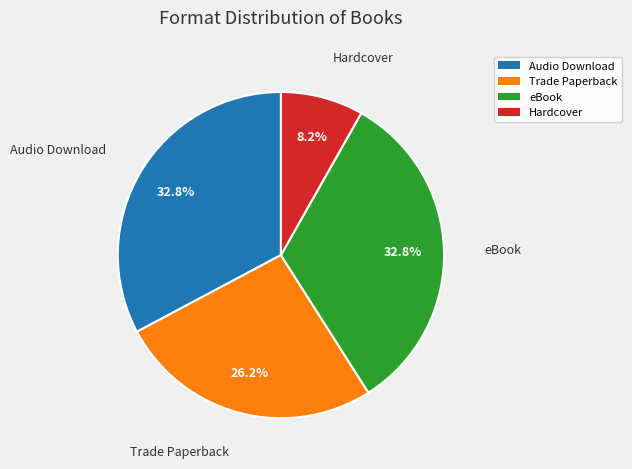

Does Hardcover represent more than half of the total?

No